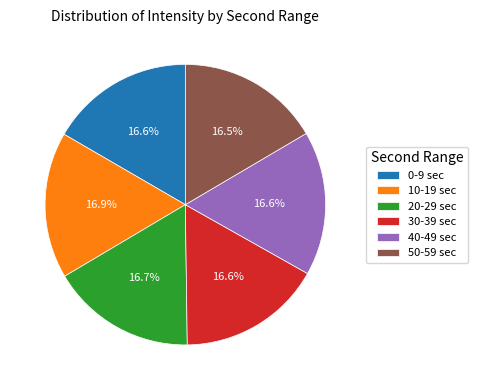

What is the ratio of the value at 50-59 sec to the value at 0-9 sec?

1.0